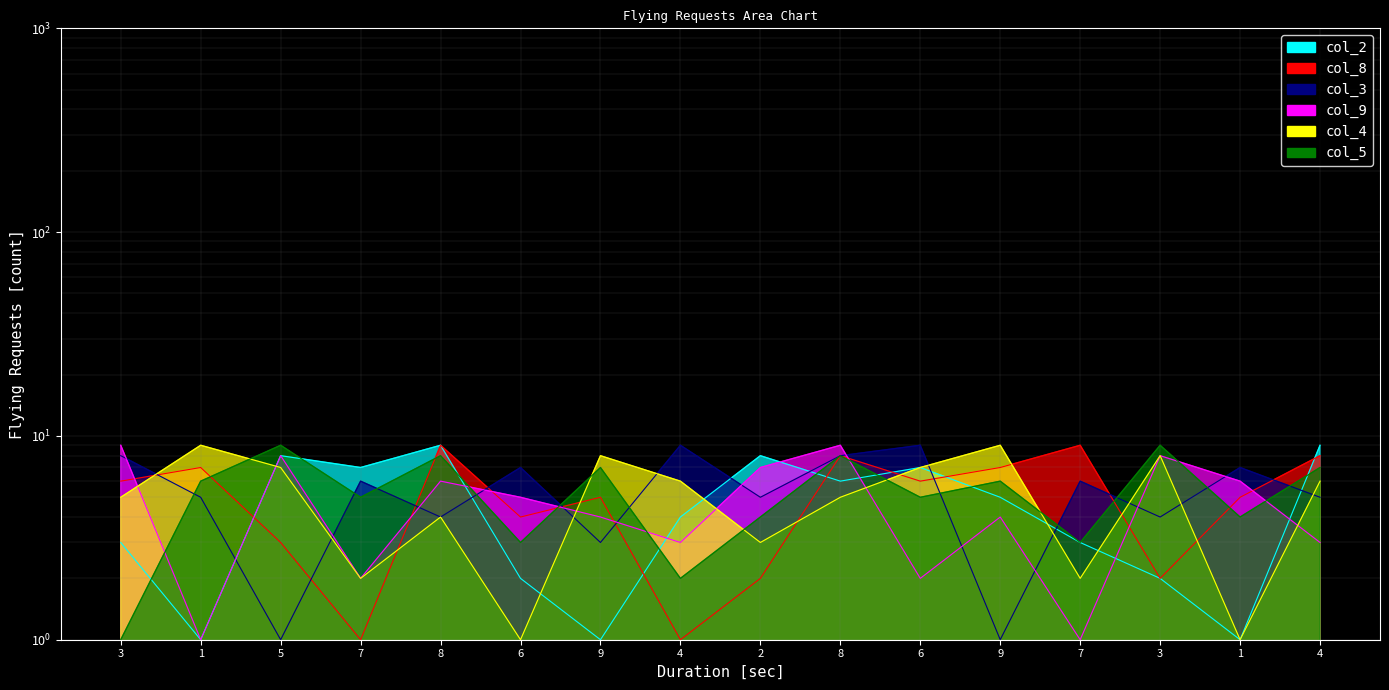

What is the lowest value of the col_2 series?

1